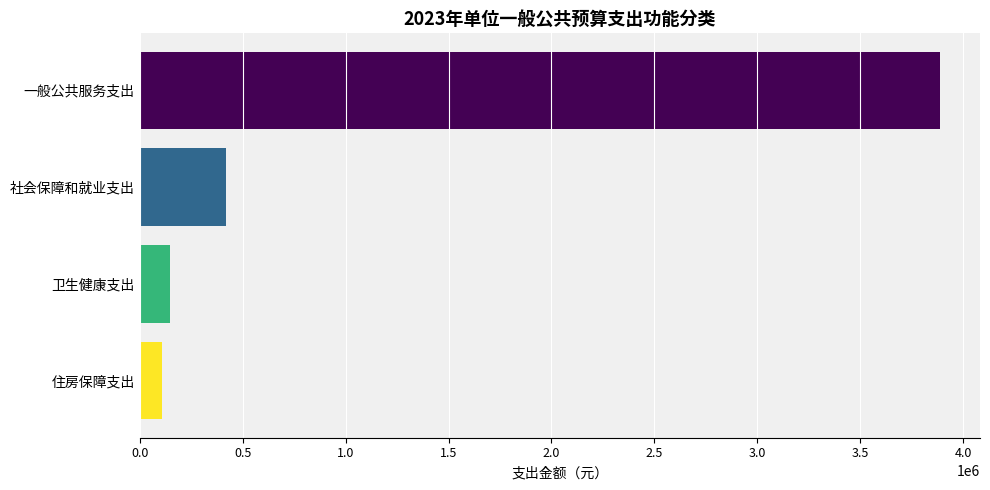

List the labels in order of value, smallest first.

住房保障支出, 卫生健康支出, 社会保障和就业支出, 一般公共服务支出